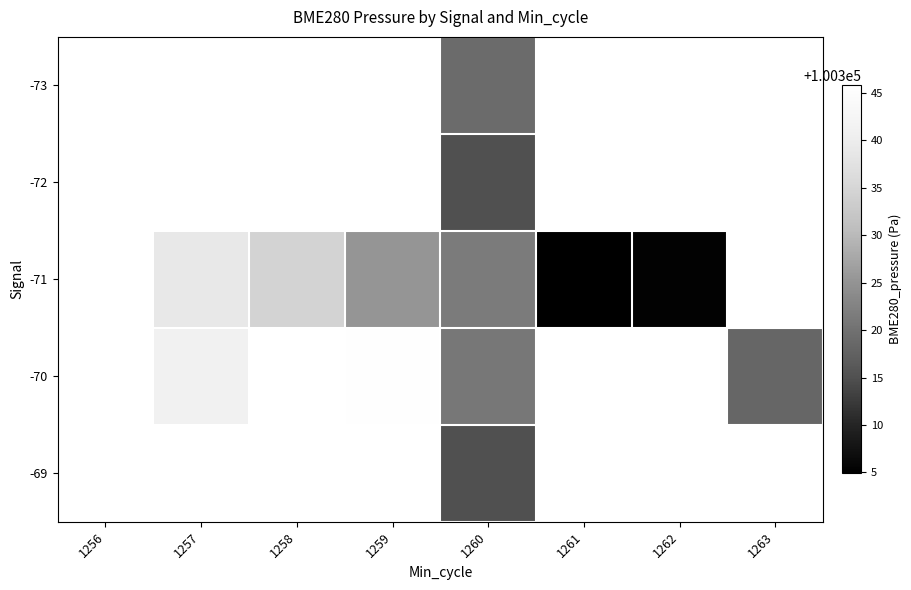

At which category is the sum across all series the highest?

1260